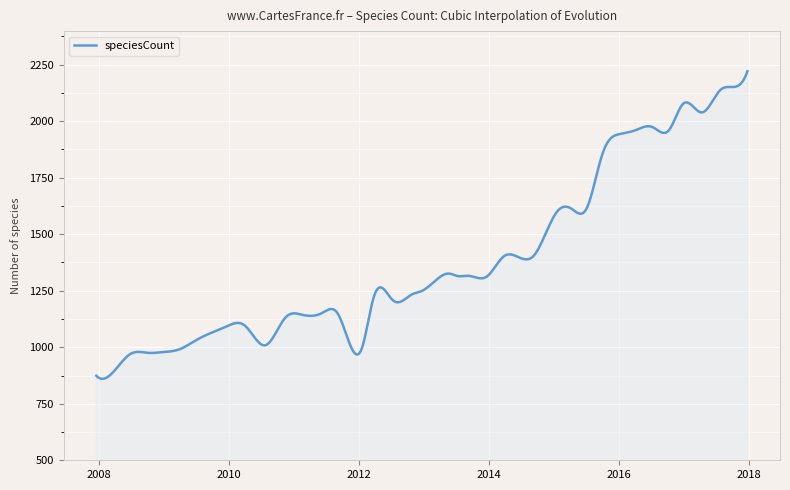

How many distinct data groups are displayed?

1